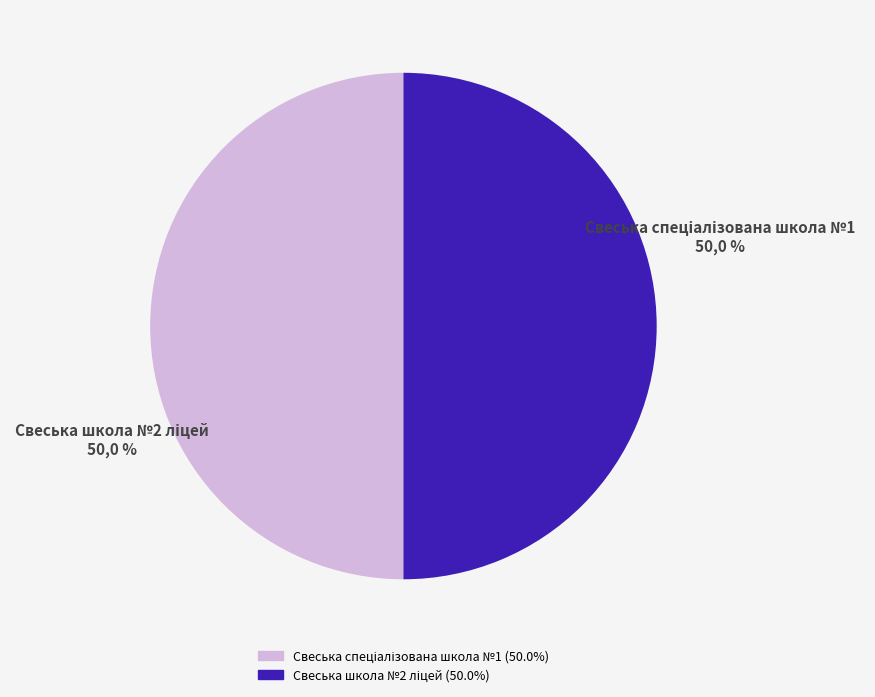

What is the total percentage of Свеська школа №2 ліцей and Свеська спеціалізована школа №1?

100.0%